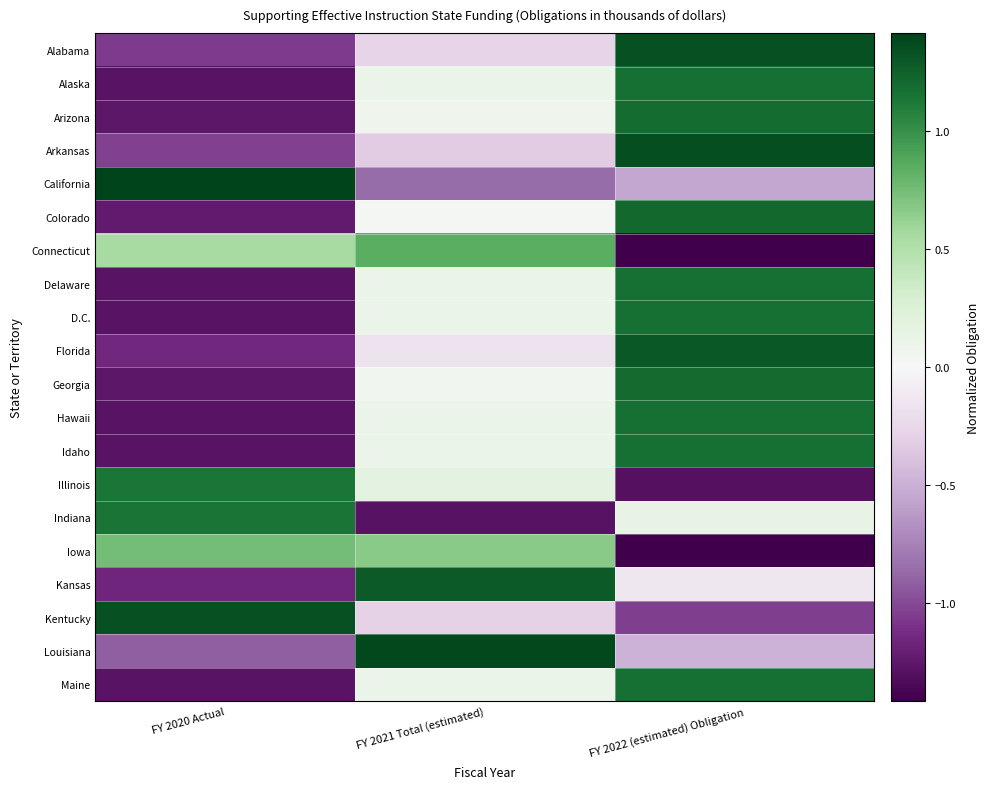

What is the difference between the highest and lowest values at FY 2022 (estimated) Obligation?

2.8